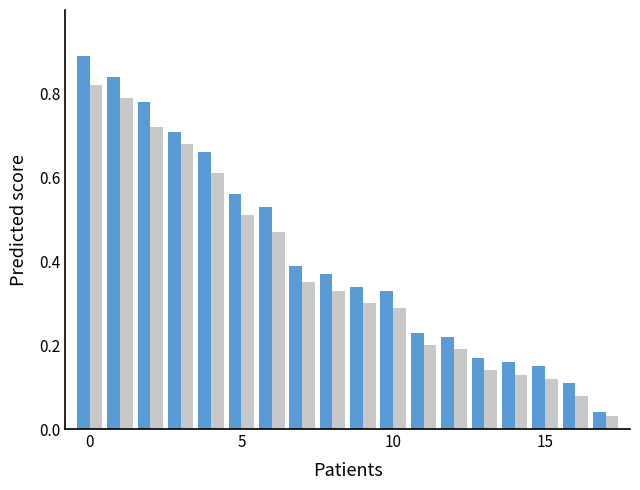

Count the number of data series in this chart.

2